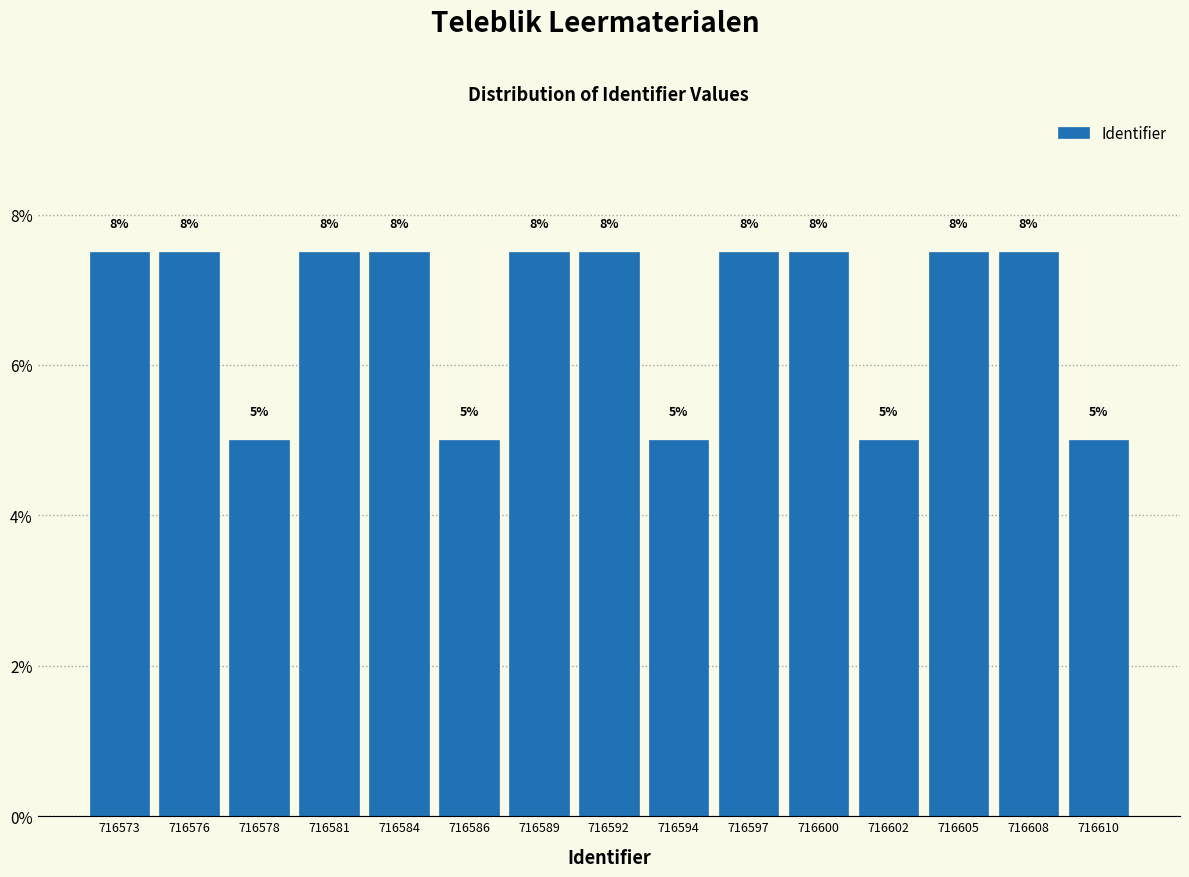

How many bars are there in total?

15